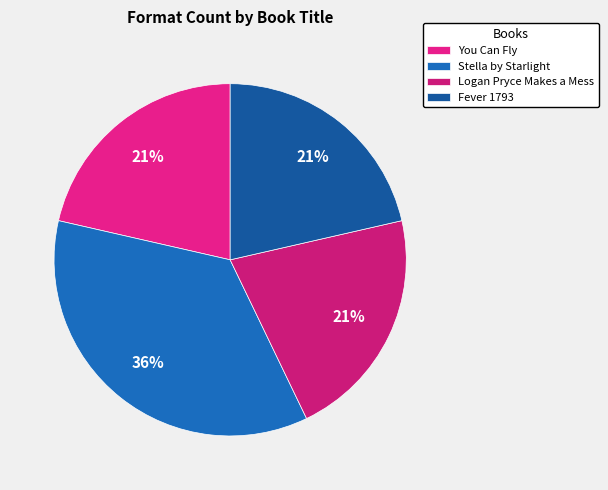

Does You Can Fly represent more than half of the total?

No